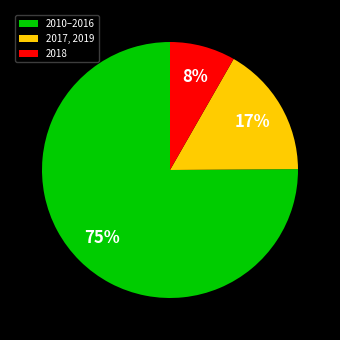

To the nearest percent, what is the difference between the largest and smallest slice percentages?

67%